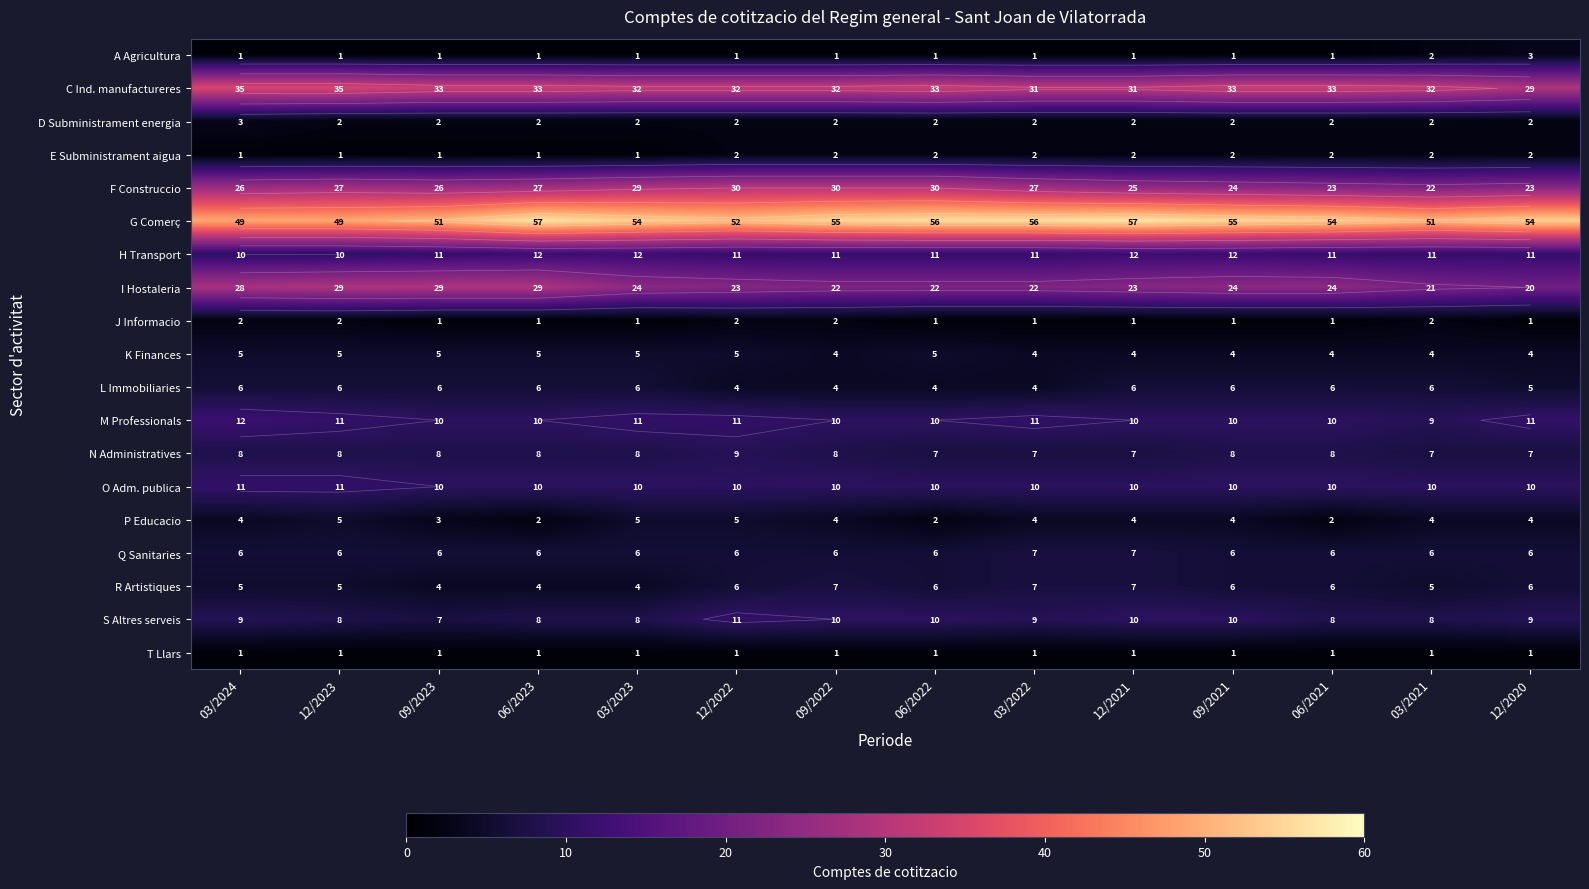

The J Informacio series shows 1 at 09/2023. True or false?

False